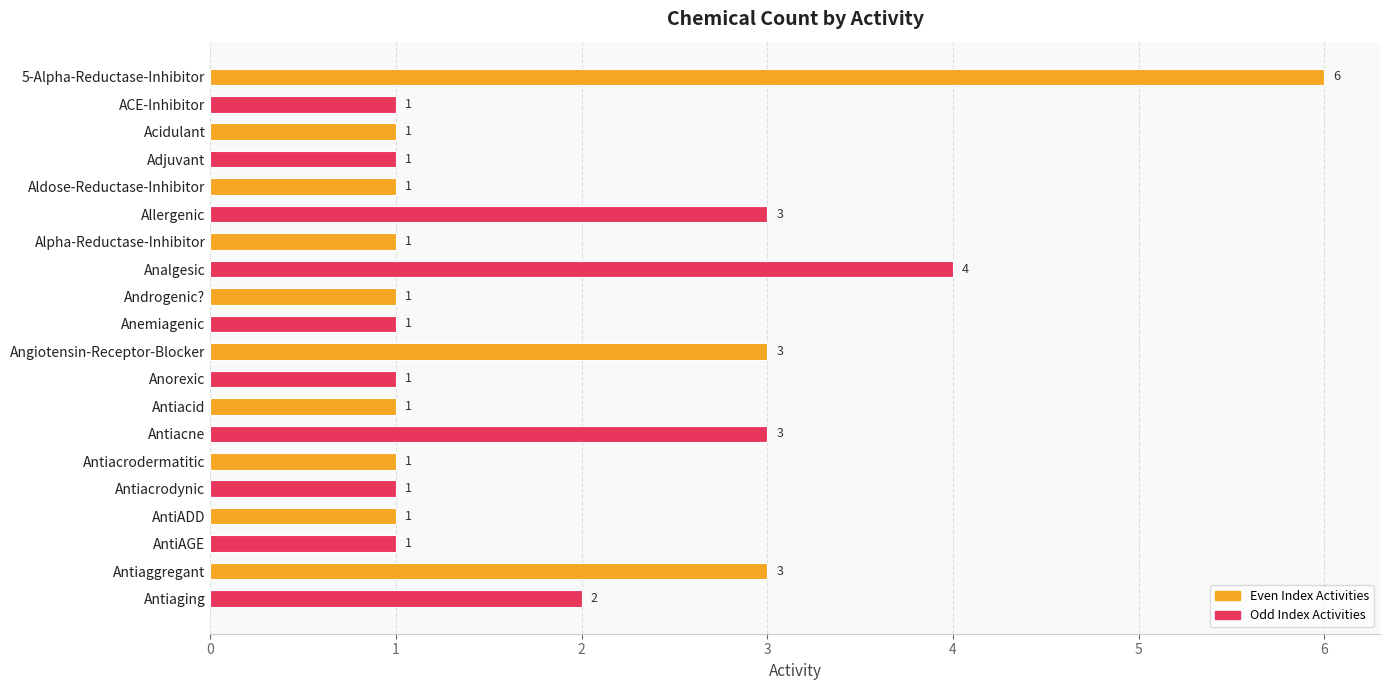

Reading bottom to top, extract all data points from this chart.

2	3	1	1	1	1	3	1	1	3	1	1	4	1	3	1	1	1	1	6